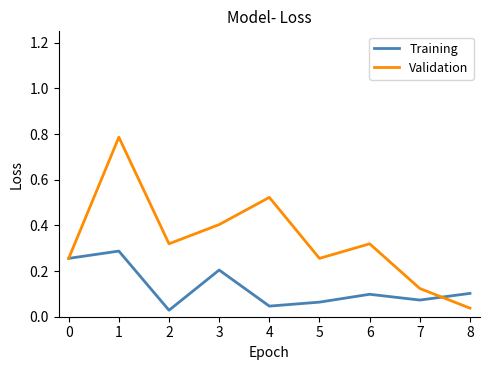

Is it true that Training equals 0.2 at 6?

False